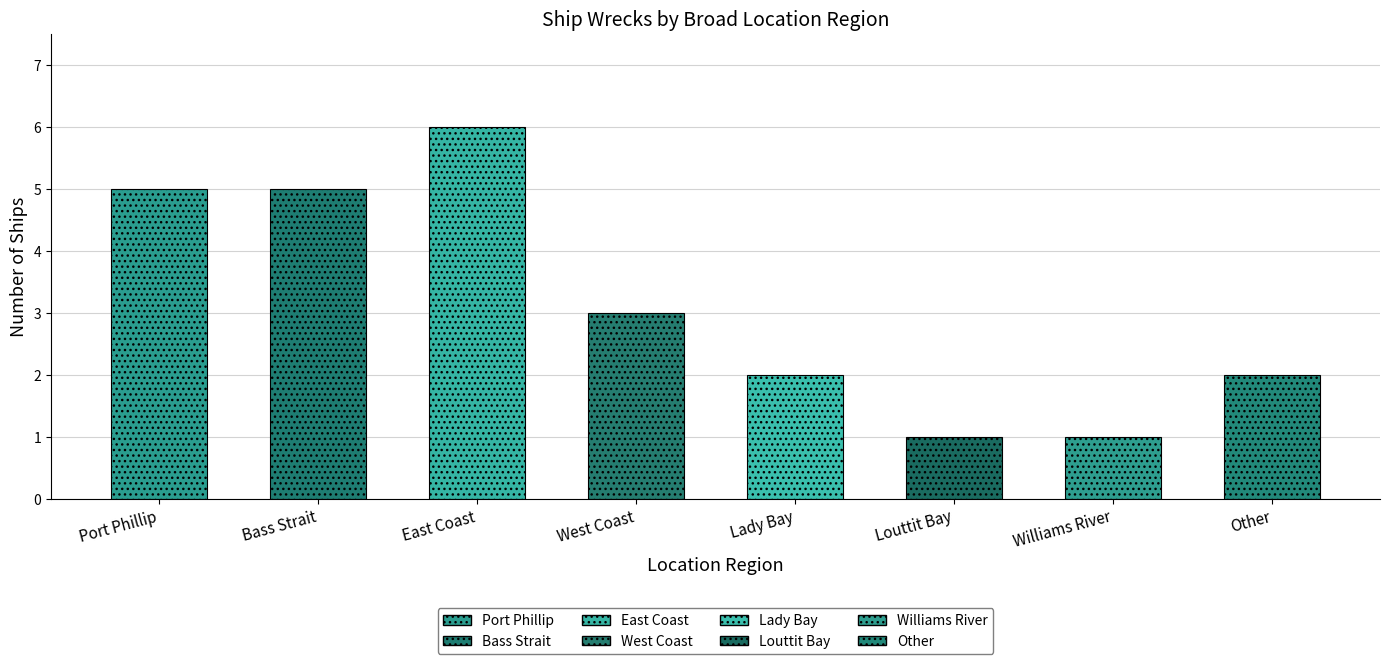

What is the label of the 1st bar from the right?

Other